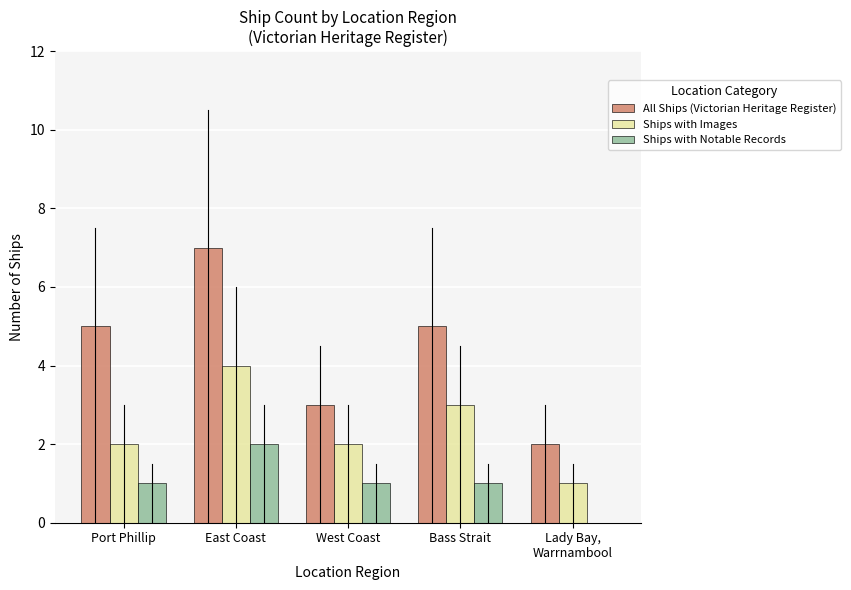

Is the value of Ships with Images at East Coast greater than the value of Ships with Notable Records at East Coast?

Yes